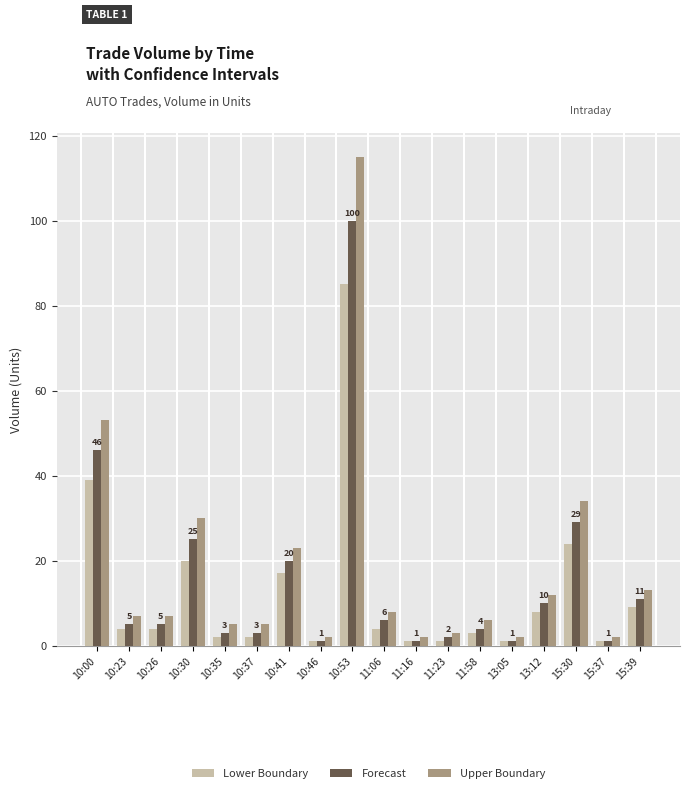

Reading right to left, extract all data points from this chart.

Lower Boundary: 15:39=9	15:37=1	15:30=24	13:12=8	13:05=1	11:58=3	11:23=1	11:16=1	11:06=4	10:53=85	10:46=1	10:41=17	10:37=2	10:35=2	10:30=20	10:26=4	10:23=4	10:00=39
Forecast: 15:39=11	15:37=1	15:30=29	13:12=10	13:05=1	11:58=4	11:23=2	11:16=1	11:06=6	10:53=100	10:46=1	10:41=20	10:37=3	10:35=3	10:30=25	10:26=5	10:23=5	10:00=46
Upper Boundary: 15:39=13	15:37=2	15:30=34	13:12=12	13:05=2	11:58=6	11:23=3	11:16=2	11:06=8	10:53=115	10:46=2	10:41=23	10:37=5	10:35=5	10:30=30	10:26=7	10:23=7	10:00=53